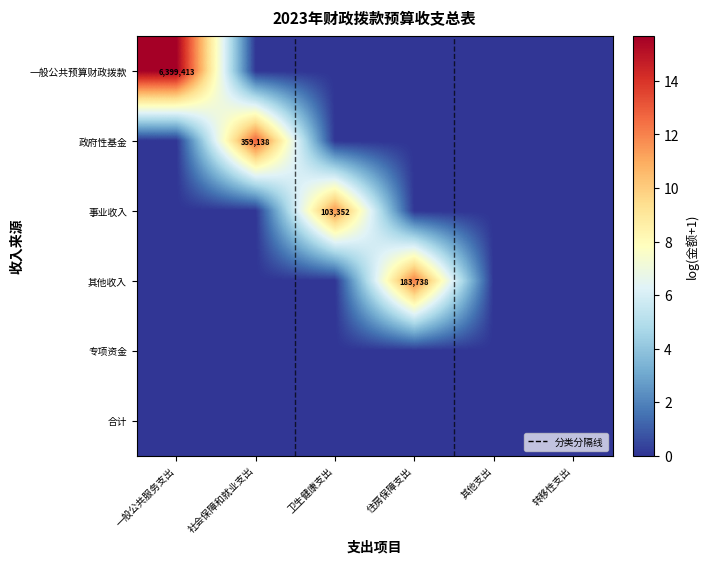

Rank the series at 转移性支出 from highest to lowest value.

一般公共预算财政拨款, 政府性基金, 事业收入, 其他收入, 专项资金, 合计